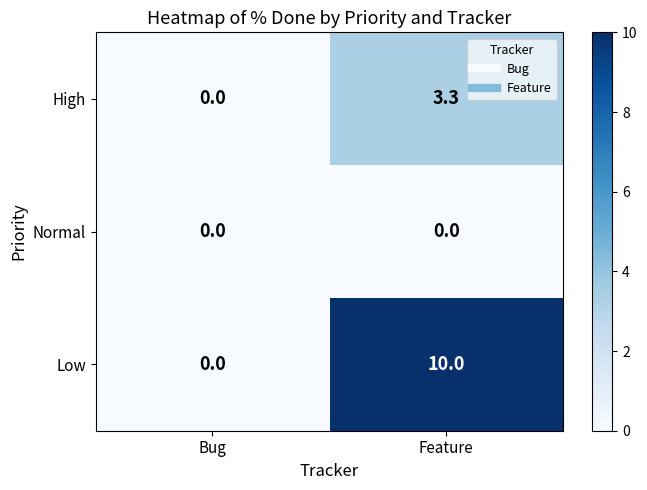

Reading left to right, what are all the values shown in this chart?

High: 0.0	3.3
Normal: 0.0	0.0
Low: 0.0	10.0